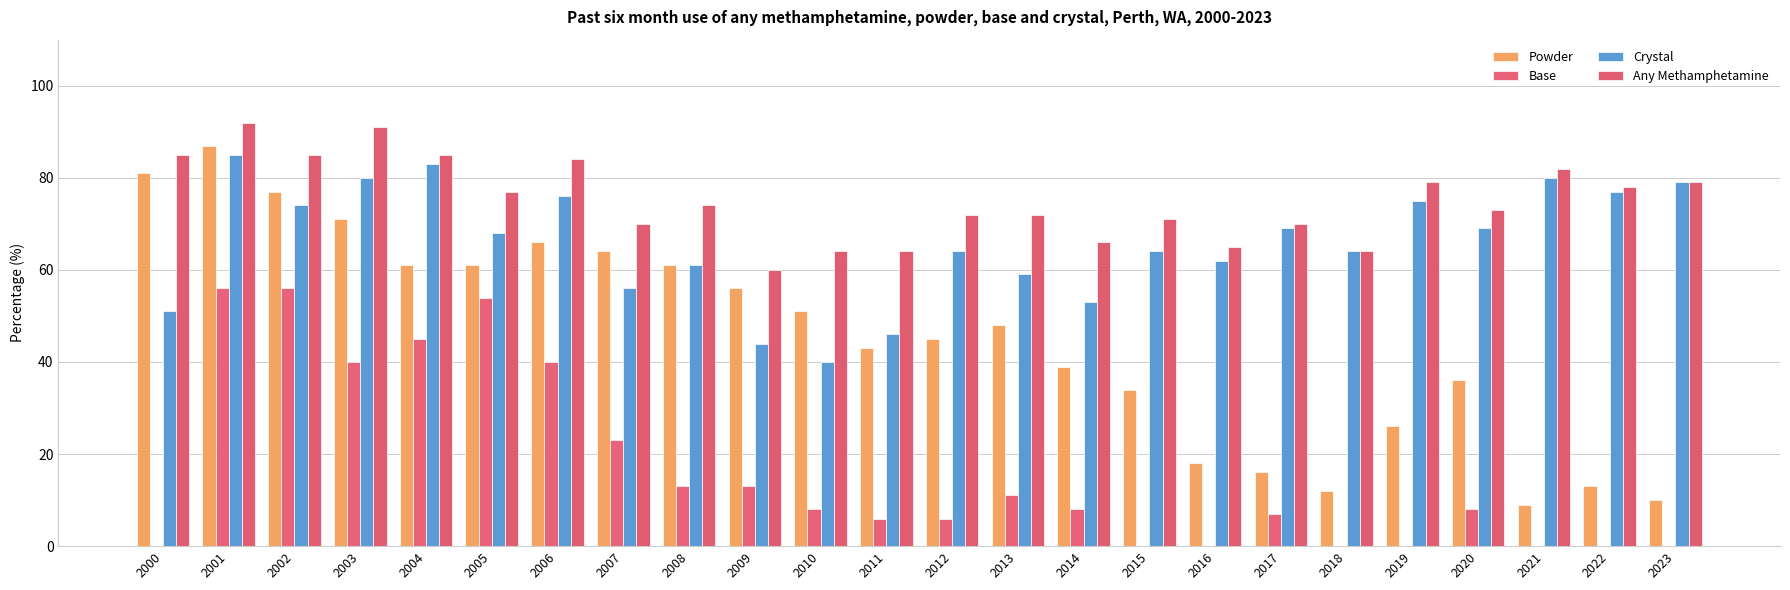

Where is Base nearest to the value 28?

2007